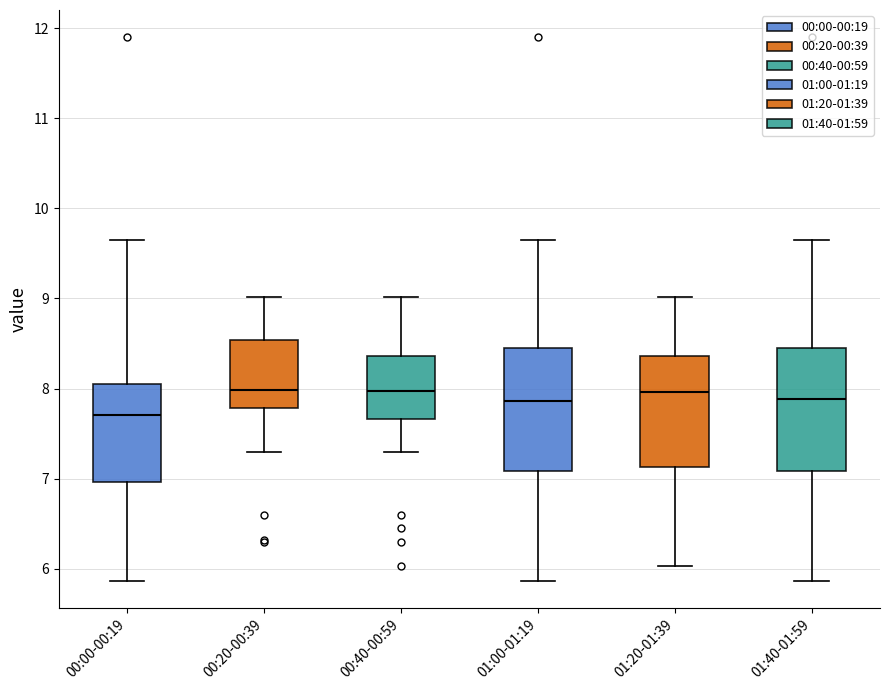

Which box's median line is the lowest?

00:00-00:19